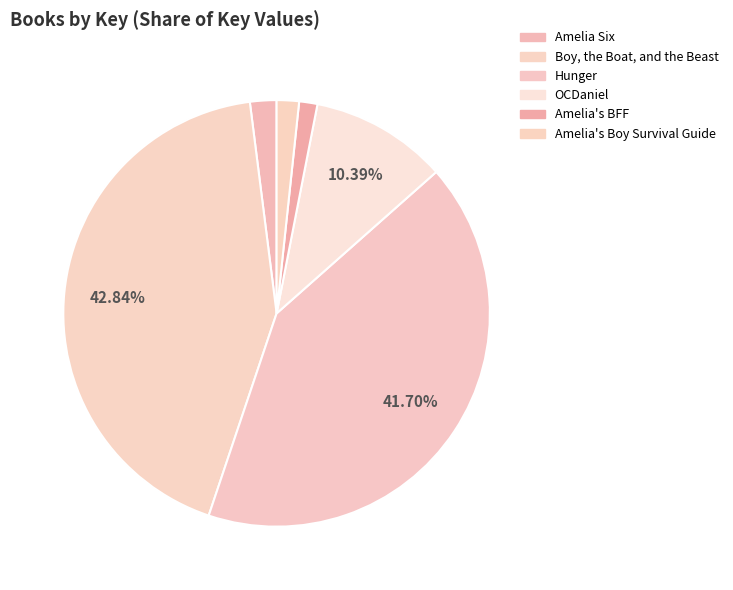

Is Amelia's BFF the majority of the pie?

No